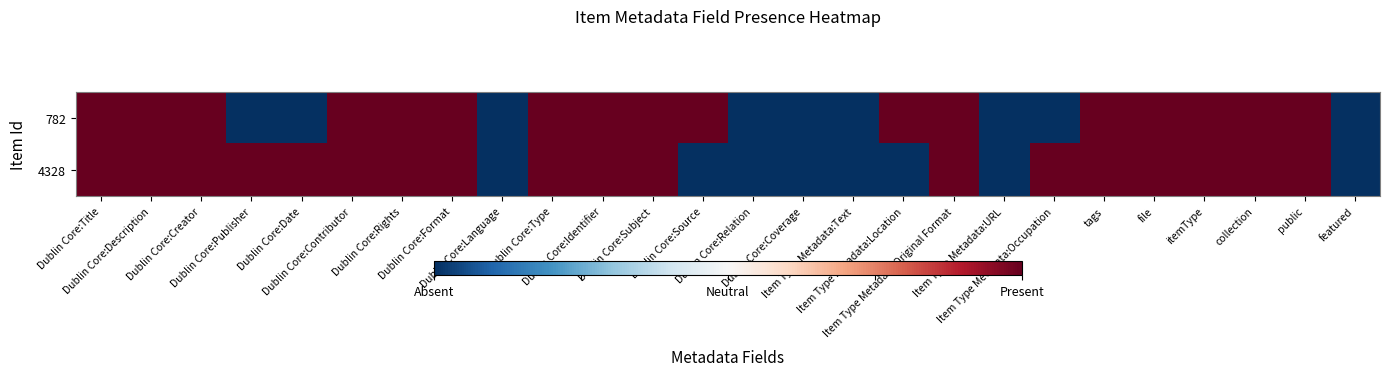

Count the number of categories in the chart.

26